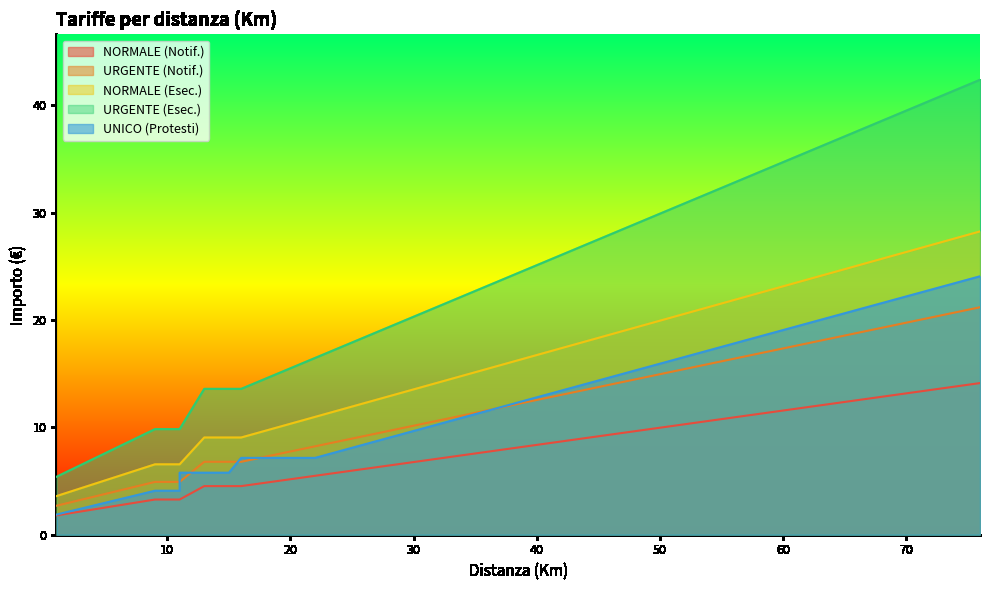

How many lines are shown in the chart?

5